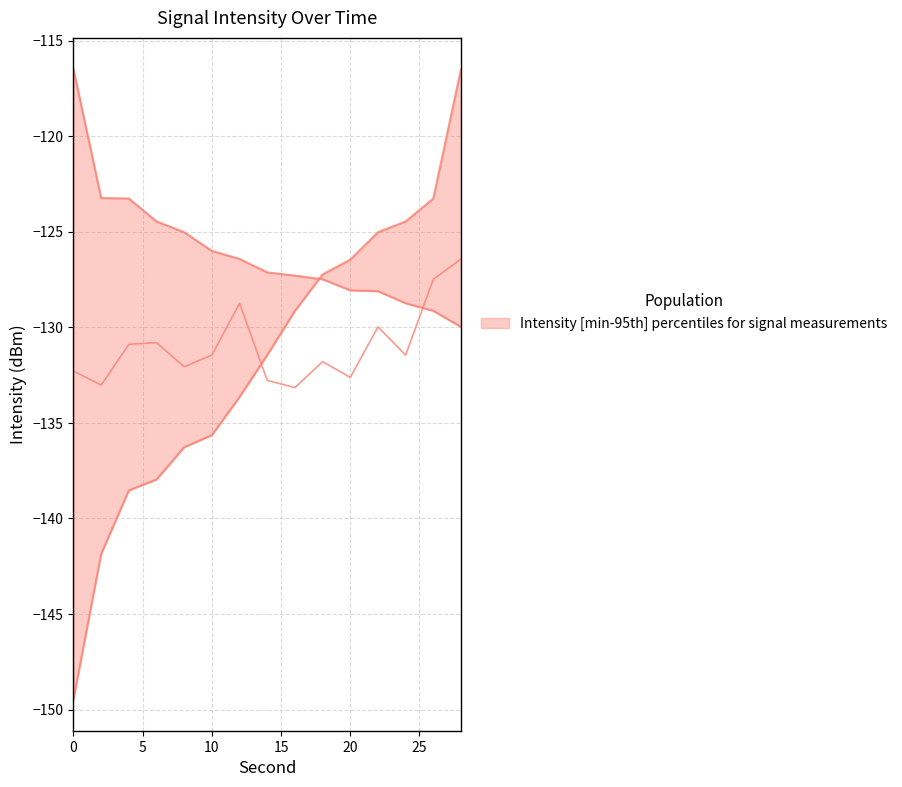

Where do intensity_min and intensity_mid first cross each other?

12 and 14